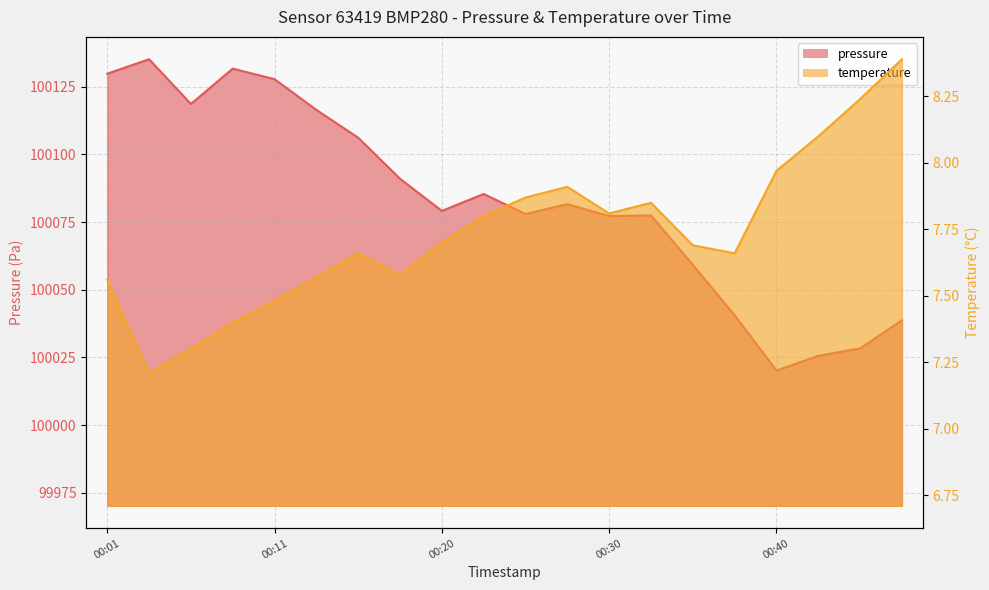

Reading right to left, extract all data points from this chart.

pressure: 00:47=100038.7	00:45=100028.3	00:42=100025.6	00:40=100020.2	00:37=100040.6	00:35=100059.2	00:33=100077.4	00:30=100077.2	00:28=100081.6	00:25=100078.0	00:23=100085.4	00:20=100079.1	00:18=100091.0	00:16=100106.2	00:13=100116.4	00:11=100127.8	00:08=100131.7	00:06=100118.6	00:03=100135.2	00:01=100129.8
temperature: 00:47=8.4	00:45=8.2	00:42=8.1	00:40=8.0	00:37=7.7	00:35=7.7	00:33=7.8	00:30=7.8	00:28=7.9	00:25=7.9	00:23=7.8	00:20=7.7	00:18=7.6	00:16=7.7	00:13=7.6	00:11=7.5	00:08=7.4	00:06=7.3	00:03=7.2	00:01=7.6